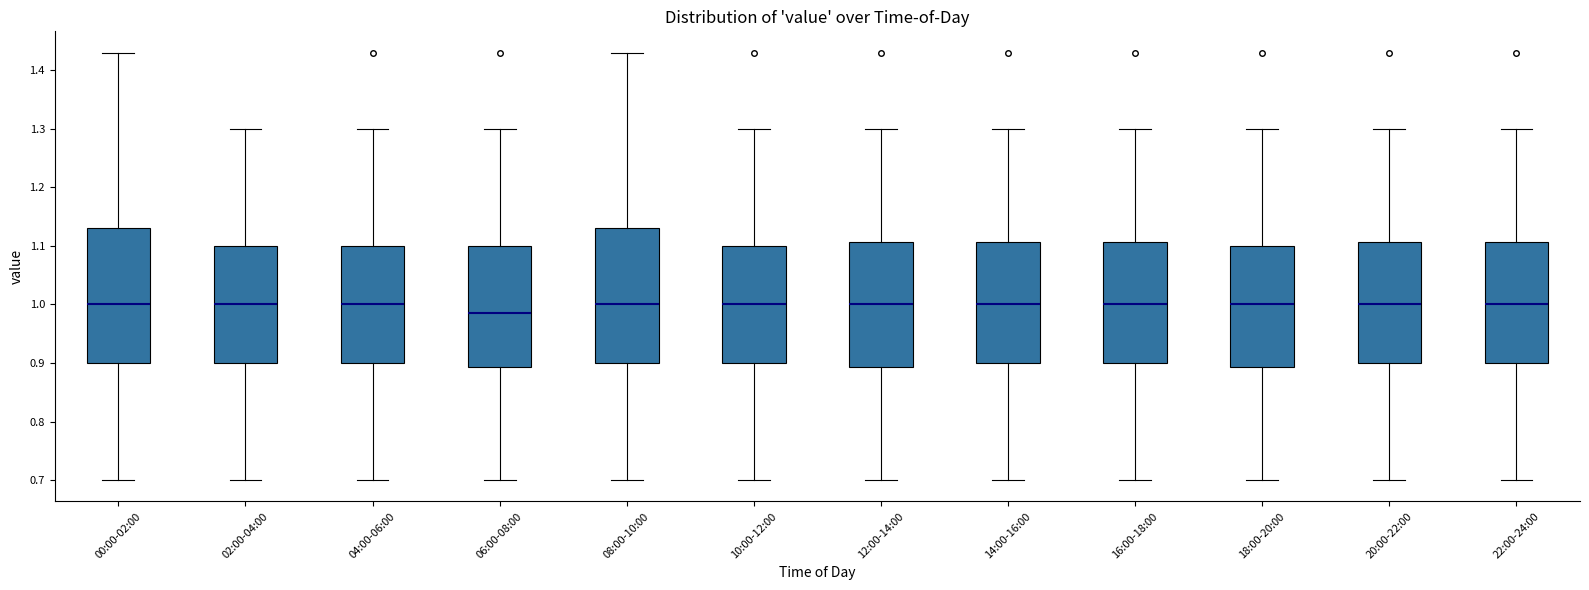

Reading left to right, transcribe this box plot: for each box, give where its median line is, the range the box spans, and where its two whiskers end, as read against the y-axis. The values are not printed on the chart, so give them approximately, as read against the axis.

00:00-02:00: median 1.00, box 0.90 to 1.13, whiskers 0.70 to 1.43
02:00-04:00: median 1.00, box 0.90 to 1.10, whiskers 0.70 to 1.30
04:00-06:00: median 1.00, box 0.90 to 1.10, whiskers 0.70 to 1.30
06:00-08:00: median 0.99, box 0.89 to 1.10, whiskers 0.70 to 1.30
08:00-10:00: median 1.00, box 0.90 to 1.13, whiskers 0.70 to 1.43
10:00-12:00: median 1.00, box 0.90 to 1.10, whiskers 0.70 to 1.30
12:00-14:00: median 1.00, box 0.89 to 1.11, whiskers 0.70 to 1.30
14:00-16:00: median 1.00, box 0.90 to 1.11, whiskers 0.70 to 1.30
16:00-18:00: median 1.00, box 0.90 to 1.11, whiskers 0.70 to 1.30
18:00-20:00: median 1.00, box 0.89 to 1.10, whiskers 0.70 to 1.30
20:00-22:00: median 1.00, box 0.90 to 1.11, whiskers 0.70 to 1.30
22:00-24:00: median 1.00, box 0.90 to 1.11, whiskers 0.70 to 1.30